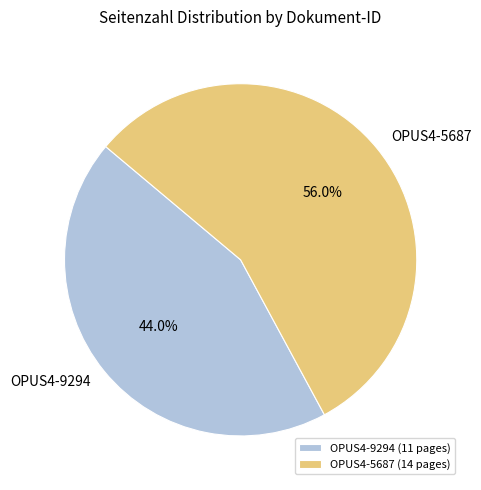

To the nearest percent, what percentage of the pie is OPUS4-5687?

56%